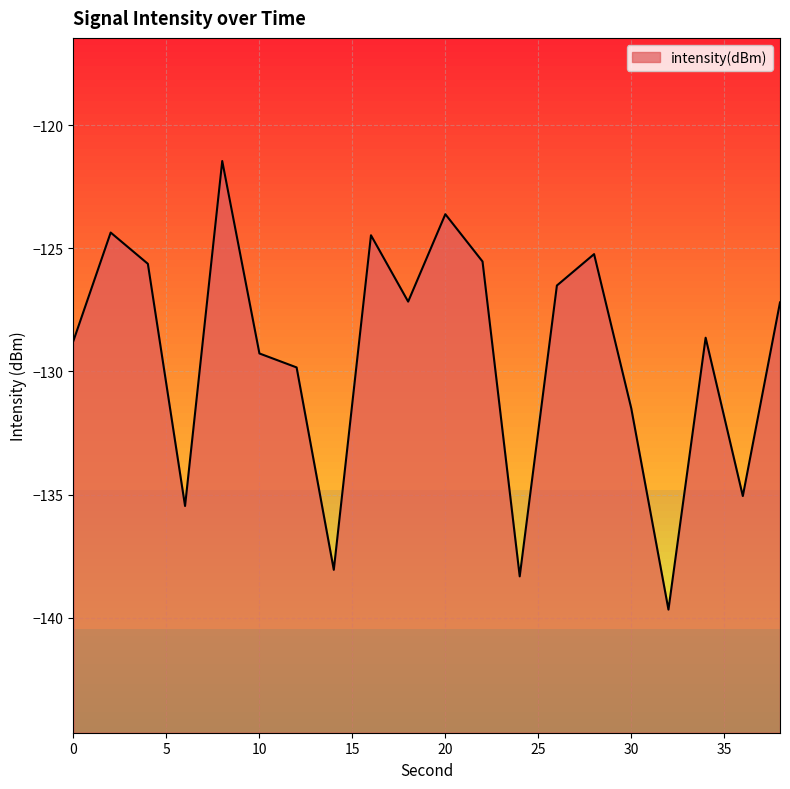

Where does the data first go above -127?

2